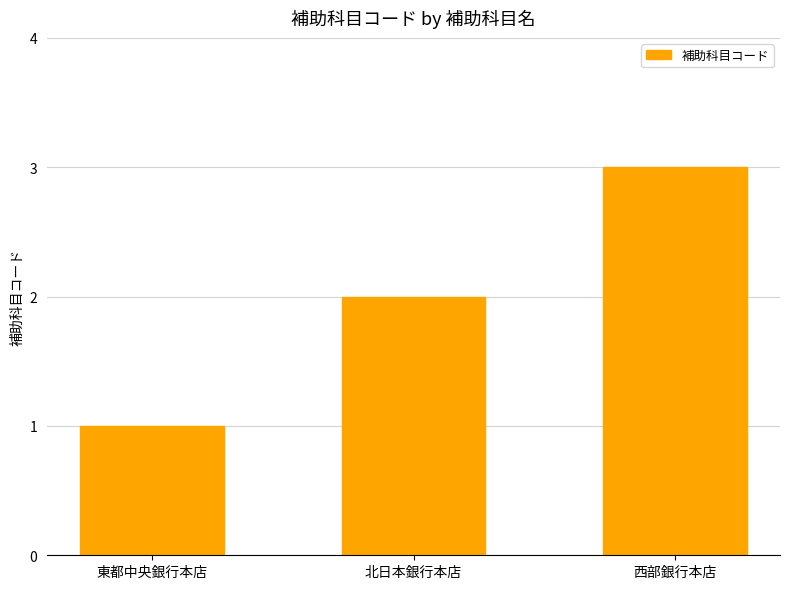

What is the approximate value at 北日本銀行本店?

2